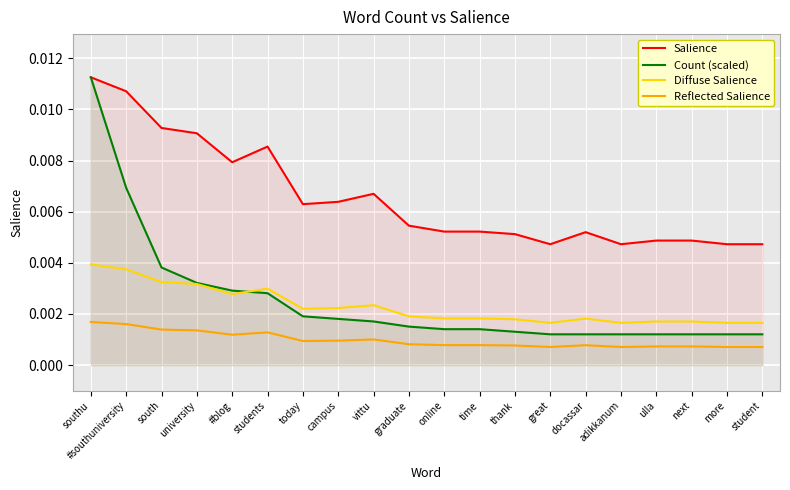

What is the label of the 19th point from the right?

#southuniversity